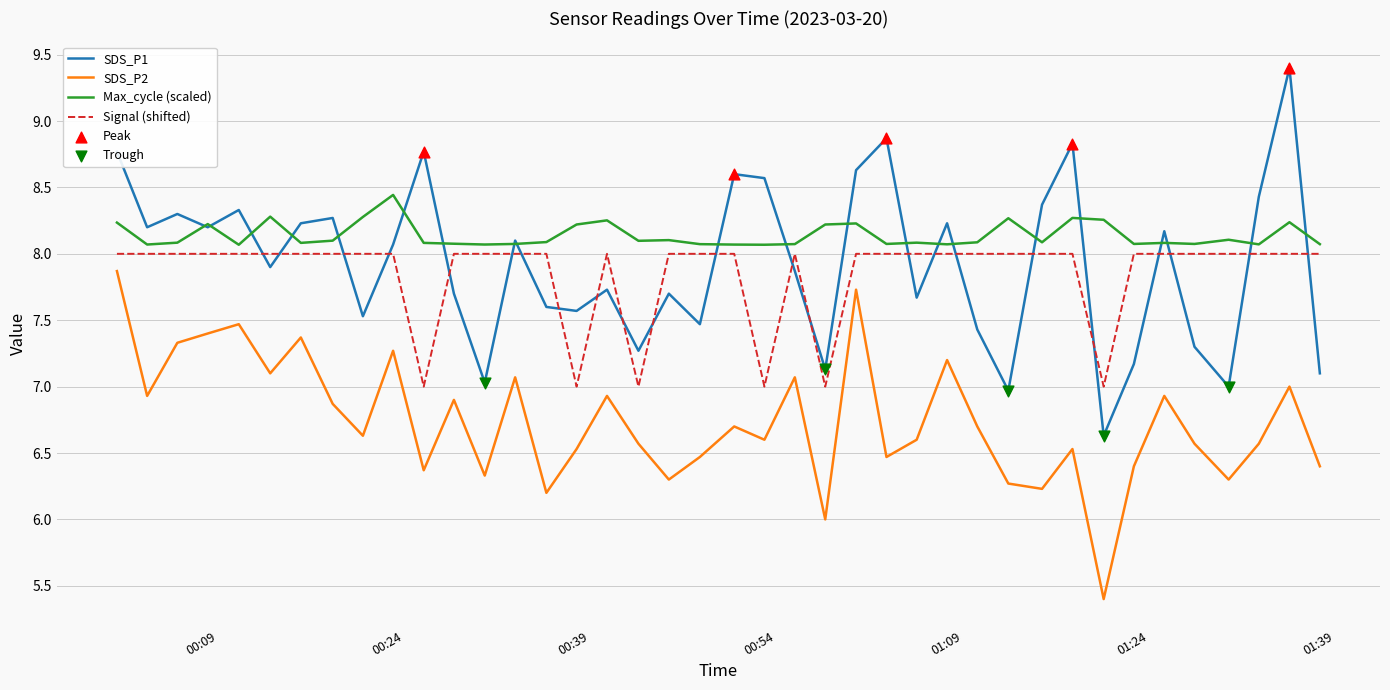

Which series has the largest total across all categories?

Max_cycle (scaled)